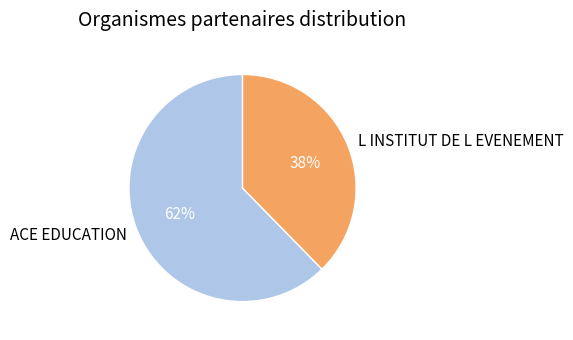

To the nearest percent, what portion does ACE EDUCATION represent?

62%